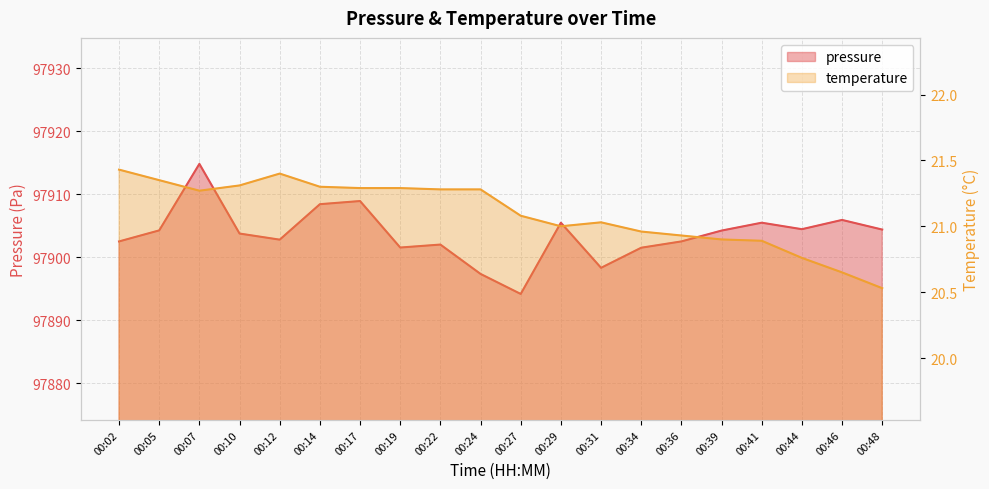

How many data points in pressure are above 97904?

10